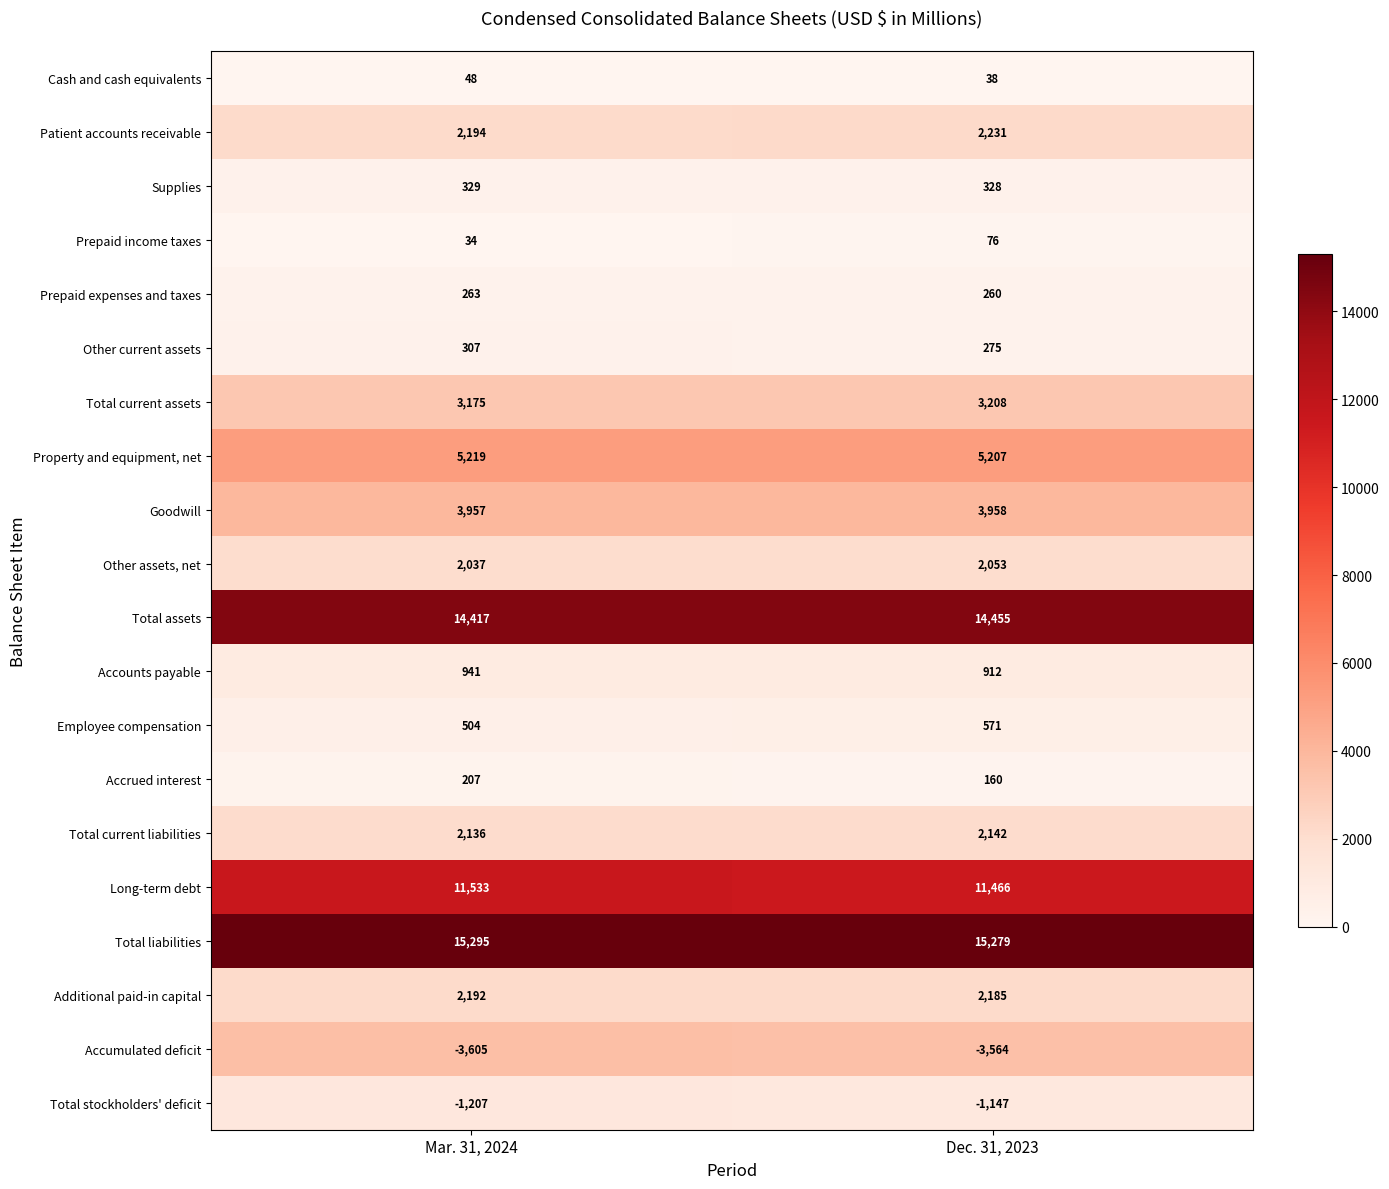

What is the difference between the Additional paid-in capital values at Mar. 31, 2024 and Dec. 31, 2023?

7